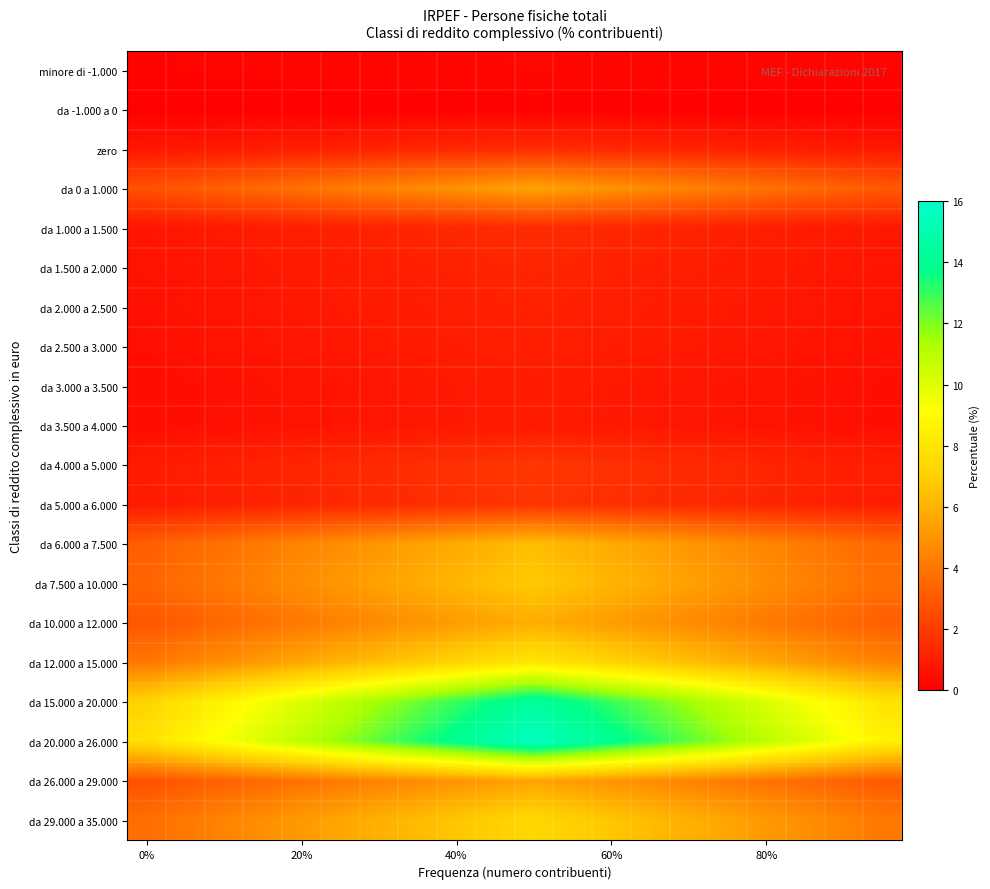

Reading left to right, what are all the values shown in this chart?

minore di -1.000: 0.1	0.2	0.2	0.2	0.2	0.2	0.2	0.2	0.3	0.3	0.3	0.3	0.3	0.2	0.2	0.2	0.2	0.2	0.2	0.2
da -1.000 a 0: 0.0	0.0	0.0	0.1	0.1	0.1	0.1	0.1	0.1	0.1	0.1	0.1	0.1	0.1	0.1	0.1	0.1	0.1	0.0	0.0
zero: 0.7	0.8	0.9	1.0	1.0	1.1	1.2	1.3	1.3	1.4	1.5	1.4	1.3	1.3	1.2	1.1	1.0	1.0	0.9	0.8
da 0 a 1.000: 2.8	3.0	3.3	3.6	3.8	4.1	4.4	4.7	5.0	5.2	5.5	5.2	5.0	4.7	4.4	4.1	3.8	3.6	3.3	3.0
da 1.000 a 1.500: 0.7	0.8	0.9	1.0	1.0	1.1	1.2	1.3	1.3	1.4	1.5	1.4	1.3	1.3	1.2	1.1	1.0	1.0	0.9	0.8
da 1.500 a 2.000: 0.6	0.7	0.8	0.8	0.9	1.0	1.0	1.1	1.2	1.2	1.3	1.2	1.2	1.1	1.0	1.0	0.9	0.8	0.8	0.7
da 2.000 a 2.500: 0.6	0.6	0.7	0.7	0.8	0.9	0.9	1.0	1.0	1.1	1.1	1.1	1.0	1.0	0.9	0.9	0.8	0.7	0.7	0.6
da 2.500 a 3.000: 0.5	0.6	0.7	0.7	0.8	0.8	0.9	0.9	1.0	1.0	1.1	1.0	1.0	0.9	0.9	0.8	0.8	0.7	0.7	0.6
da 3.000 a 3.500: 0.5	0.5	0.6	0.6	0.7	0.7	0.8	0.8	0.8	0.9	0.9	0.9	0.8	0.8	0.8	0.7	0.7	0.6	0.6	0.5
da 3.500 a 4.000: 0.5	0.5	0.6	0.6	0.7	0.7	0.7	0.8	0.8	0.9	0.9	0.9	0.8	0.8	0.7	0.7	0.7	0.6	0.6	0.5
da 4.000 a 5.000: 0.9	1.0	1.1	1.2	1.3	1.4	1.5	1.6	1.6	1.7	1.8	1.7	1.6	1.6	1.5	1.4	1.3	1.2	1.1	1.0
da 5.000 a 6.000: 0.9	1.0	1.1	1.1	1.2	1.3	1.4	1.5	1.6	1.7	1.8	1.7	1.6	1.5	1.4	1.3	1.2	1.1	1.1	1.0
da 6.000 a 7.500: 3.2	3.5	3.8	4.1	4.5	4.8	5.1	5.4	5.7	6.1	6.4	6.1	5.7	5.4	5.1	4.8	4.5	4.1	3.8	3.5
da 7.500 a 10.000: 3.4	3.7	4.1	4.4	4.8	5.1	5.4	5.8	6.1	6.5	6.8	6.5	6.1	5.8	5.4	5.1	4.8	4.4	4.1	3.7
da 10.000 a 12.000: 2.9	3.2	3.5	3.8	4.1	4.4	4.7	5.0	5.3	5.6	5.8	5.6	5.3	5.0	4.7	4.4	4.1	3.8	3.5	3.2
da 12.000 a 15.000: 4.0	4.4	4.8	5.2	5.6	6.1	6.5	6.9	7.3	7.7	8.1	7.7	7.3	6.9	6.5	6.1	5.6	5.2	4.8	4.4
da 15.000 a 20.000: 7.2	7.9	8.7	9.4	10.1	10.8	11.5	12.3	13.0	13.7	14.4	13.7	13.0	12.3	11.5	10.8	10.1	9.4	8.7	7.9
da 20.000 a 26.000: 7.8	8.6	9.4	10.1	10.9	11.7	12.5	13.3	14.0	14.8	15.6	14.8	14.0	13.3	12.5	11.7	10.9	10.1	9.4	8.6
da 26.000 a 29.000: 2.8	3.0	3.3	3.6	3.9	4.2	4.4	4.7	5.0	5.3	5.5	5.3	5.0	4.7	4.4	4.2	3.9	3.6	3.3	3.0
da 29.000 a 35.000: 3.7	4.1	4.5	4.8	5.2	5.6	6.0	6.3	6.7	7.1	7.4	7.1	6.7	6.3	6.0	5.6	5.2	4.8	4.5	4.1